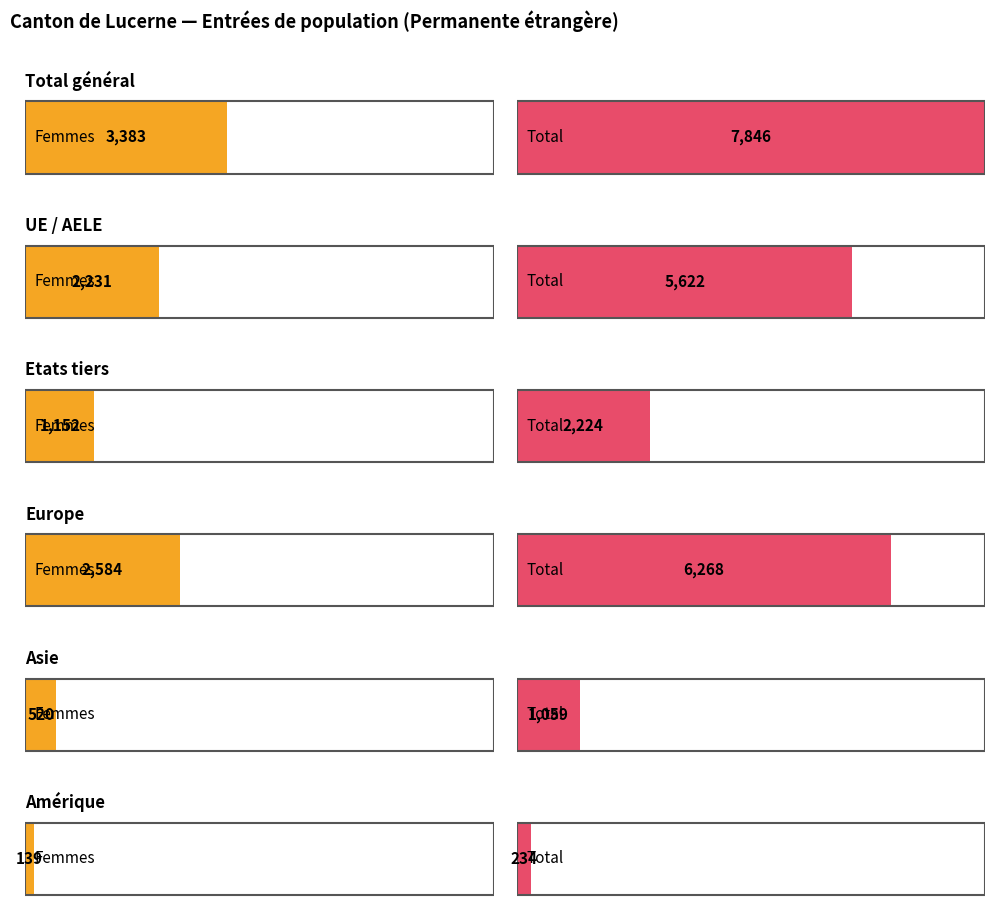

Which series changed the most between Etats tiers and Europe?

Total